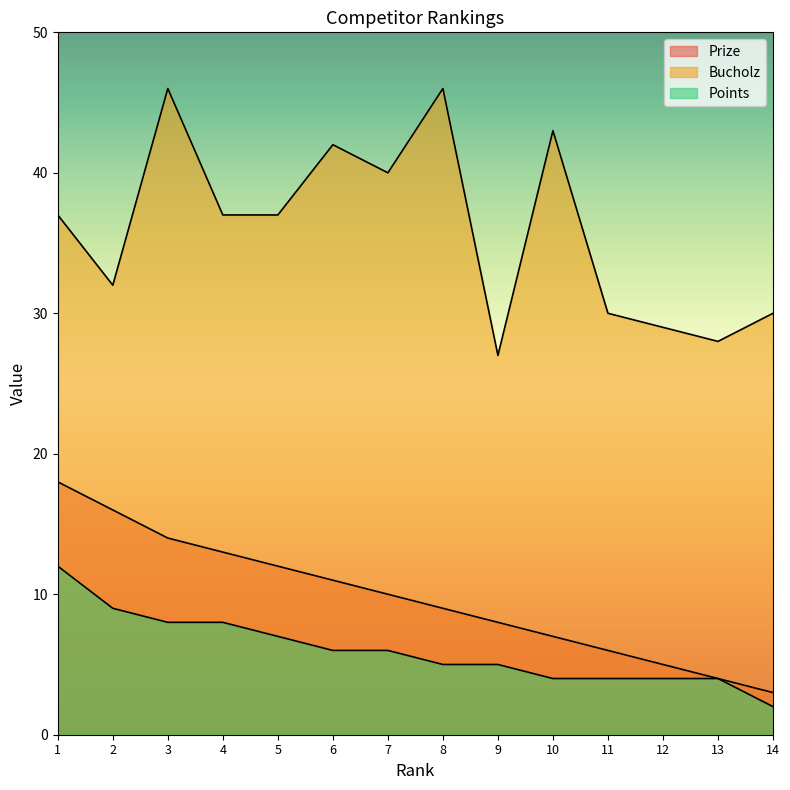

Which series has the largest total across all categories?

Bucholz